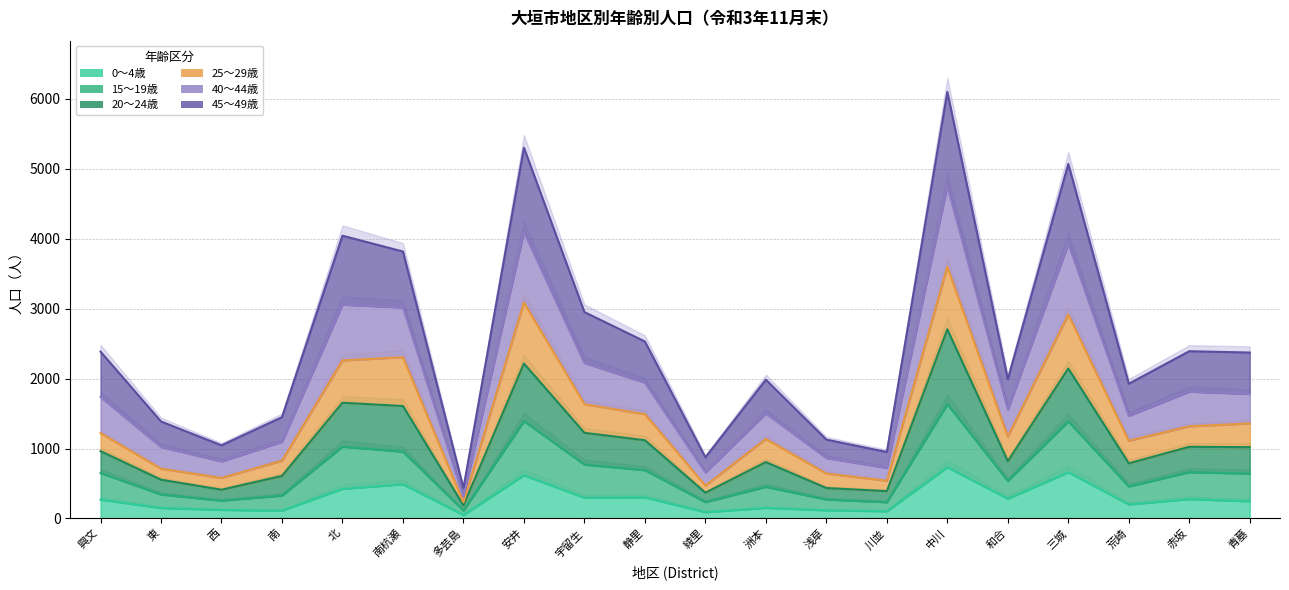

List the labels in order of 15～19歳 value, largest first.

中川, 安井, 三城, 北, 南杭瀬, 宇留生, 静里, 赤坂, 興文, 青墓, 和合, 荒崎, 洲本, 東, 南, 浅草, 西, 綾里, 川並, 多芸島